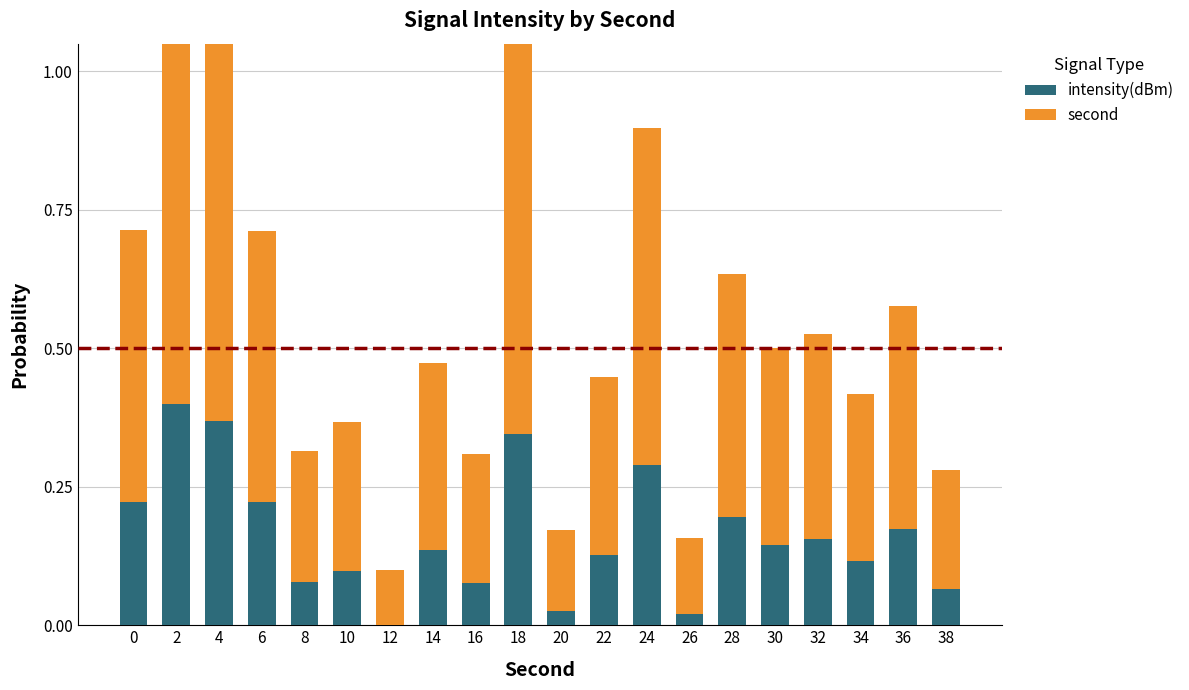

List the series in order of their overall mean, highest first.

second, intensity(dBm)